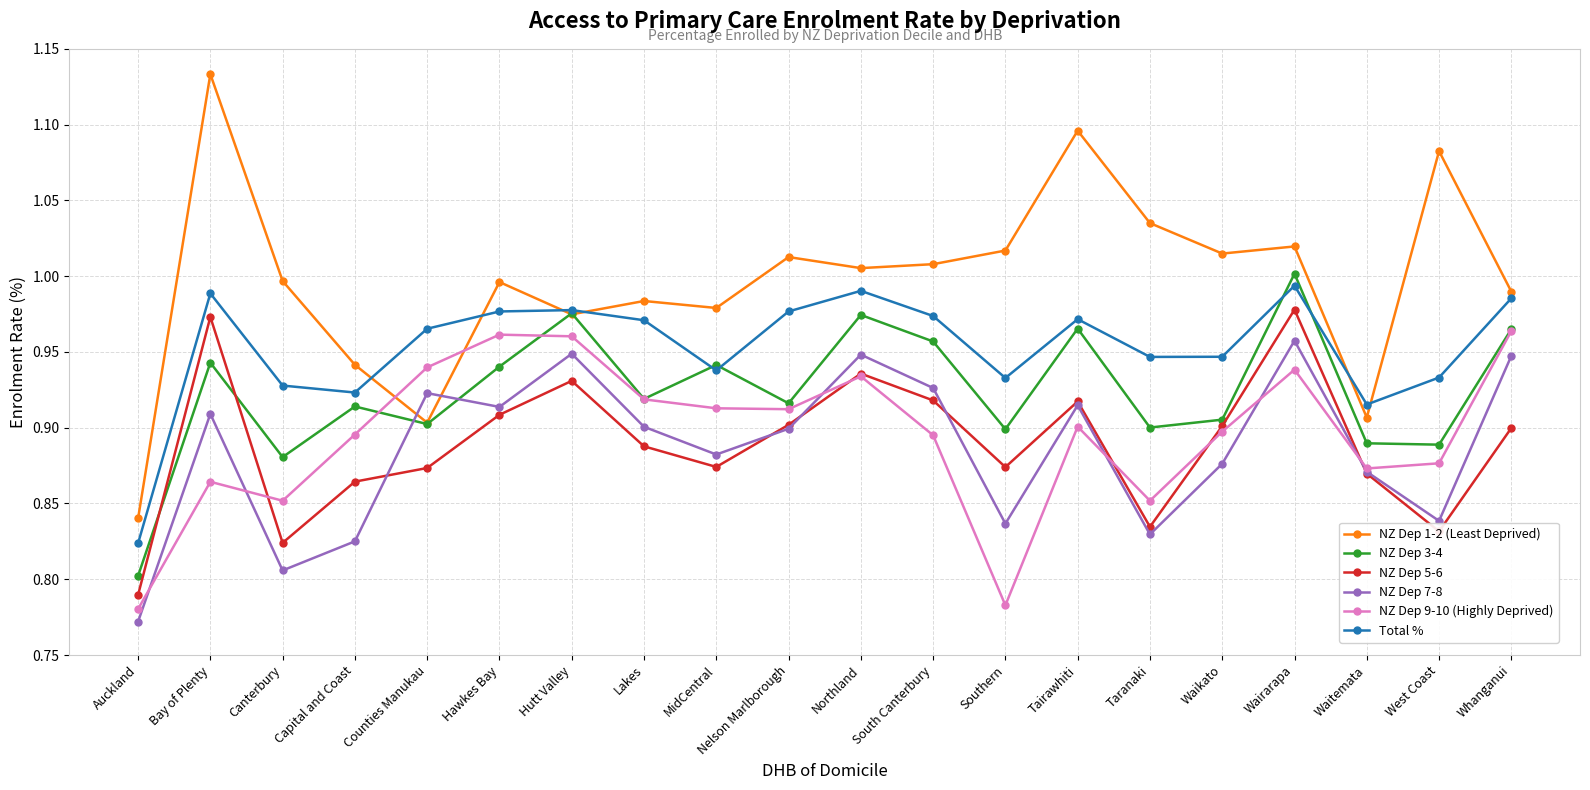

The NZ Dep 3-4 series shows 0.2 at Waikato. True or false?

False